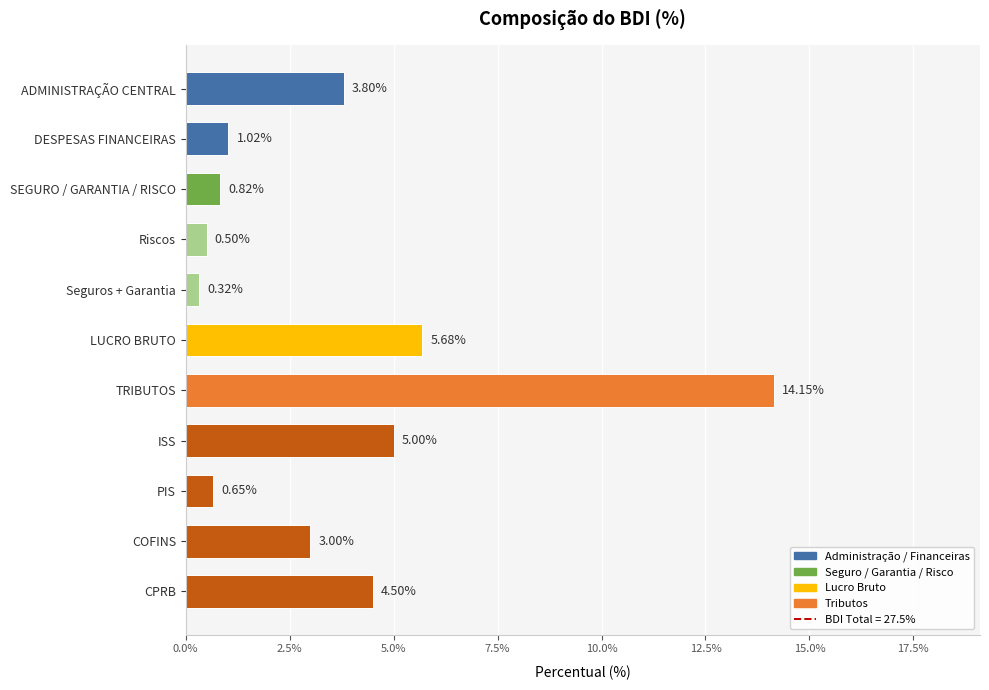

Are the bars horizontal?

Yes